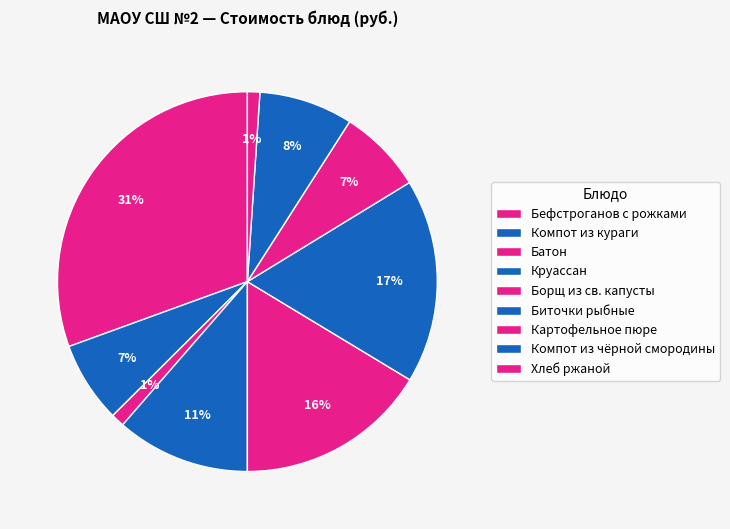

How many segments does this pie chart have?

9